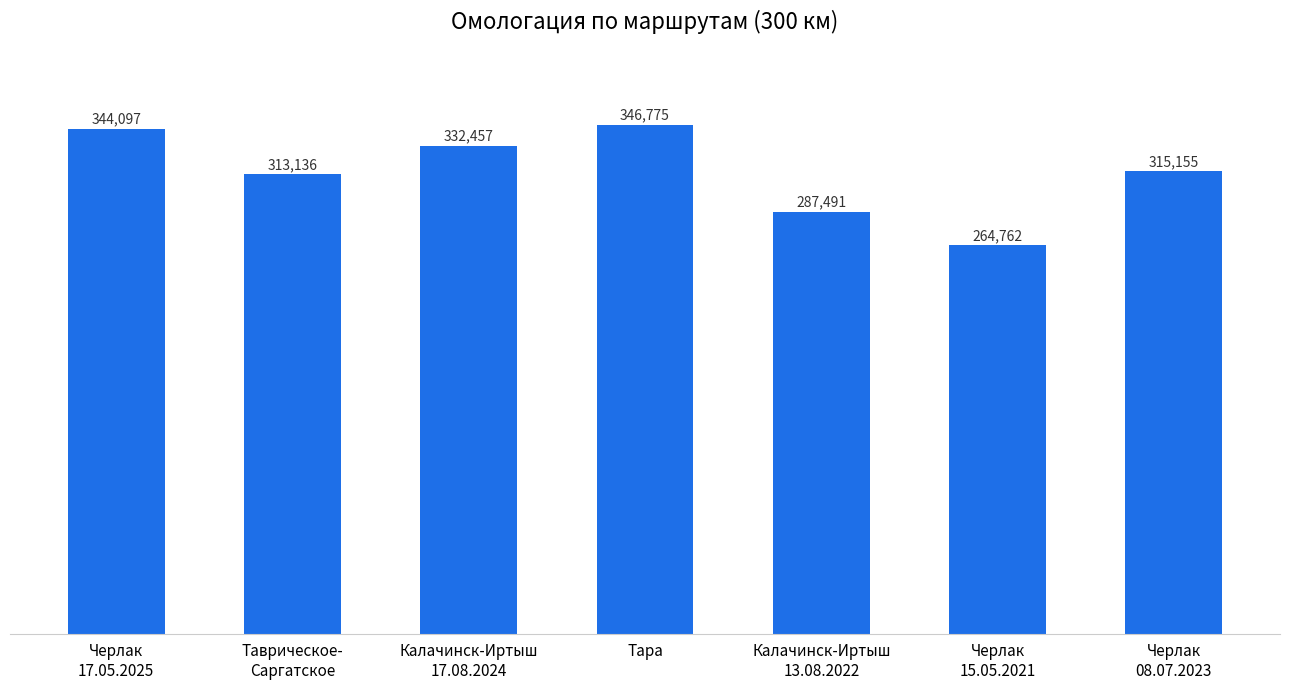

Rank the categories by value from highest to lowest.

Тара, Черлак
17.05.2025, Калачинск-Иртыш
17.08.2024, Черлак
08.07.2023, Таврическое-
Саргатское, Калачинск-Иртыш
13.08.2022, Черлак
15.05.2021